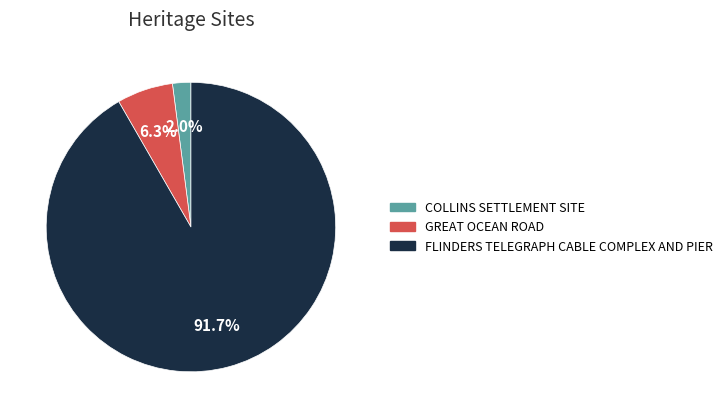

To the nearest percent, what is the difference between the largest and smallest slice percentages?

90%